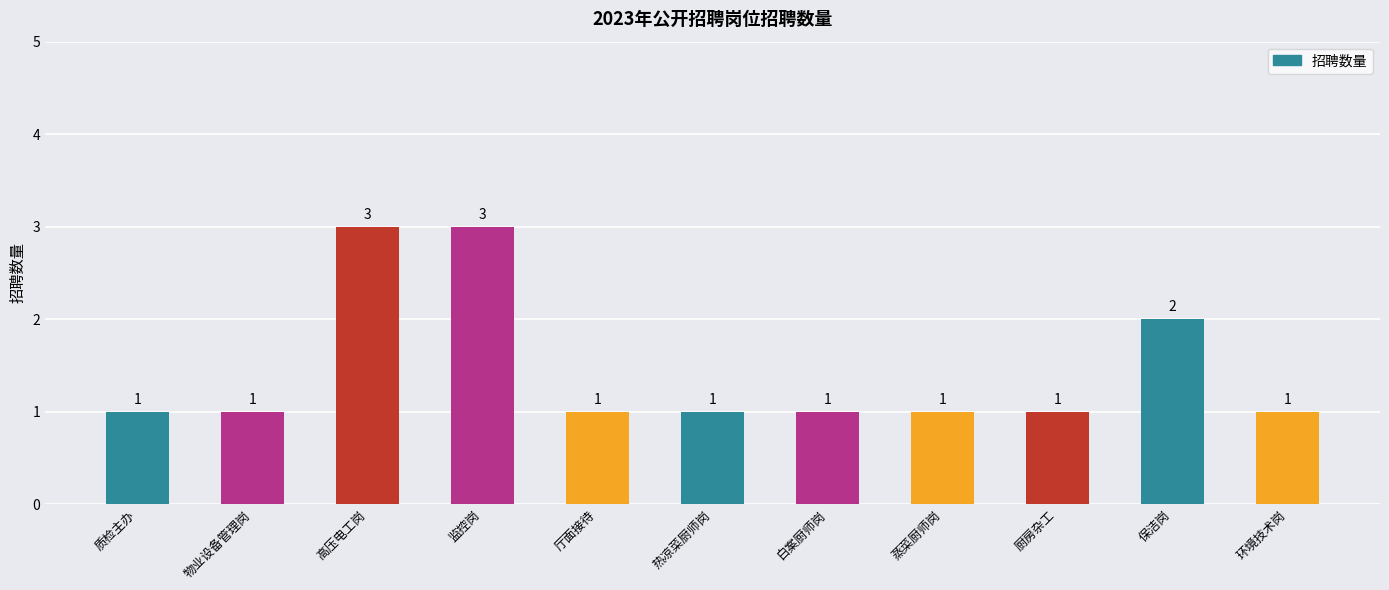

Between 监控岗 and 蒸菜厨师岗, which is larger?

监控岗